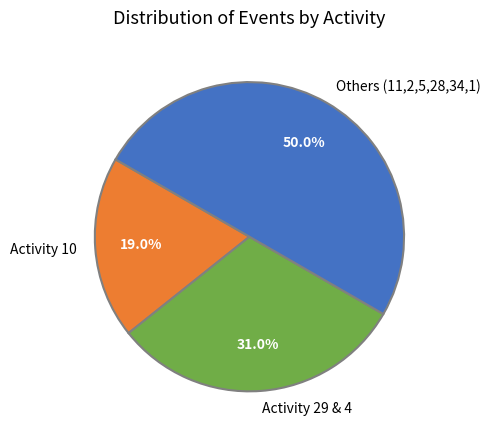

How much of the chart is everything except Activity 29 & 4?

69.0%